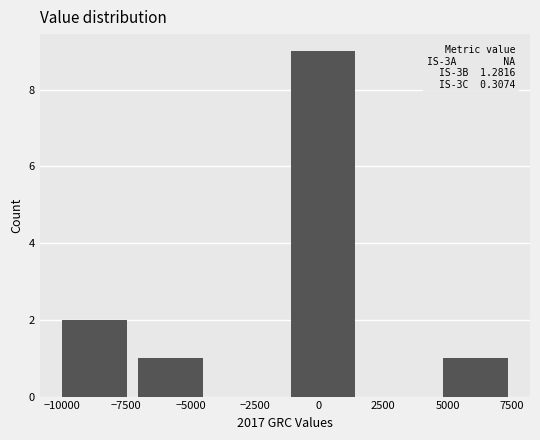

Over which range of the x-axis is the bar tallest?

-1500 to 1500